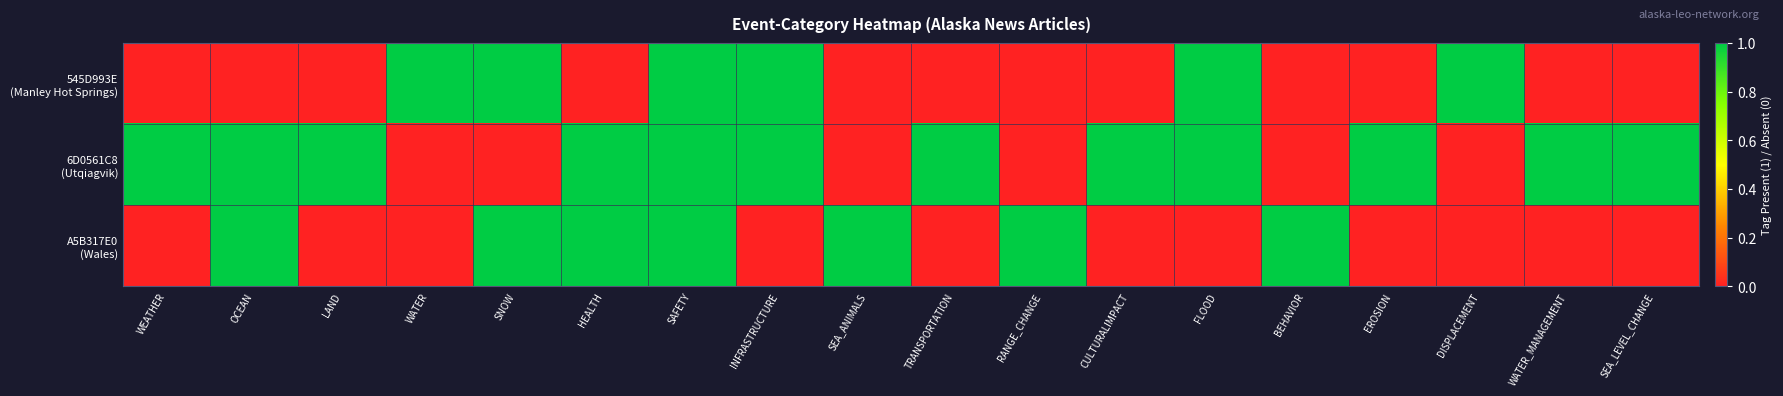

What is the total value across all series at TRANSPORTATION?

1